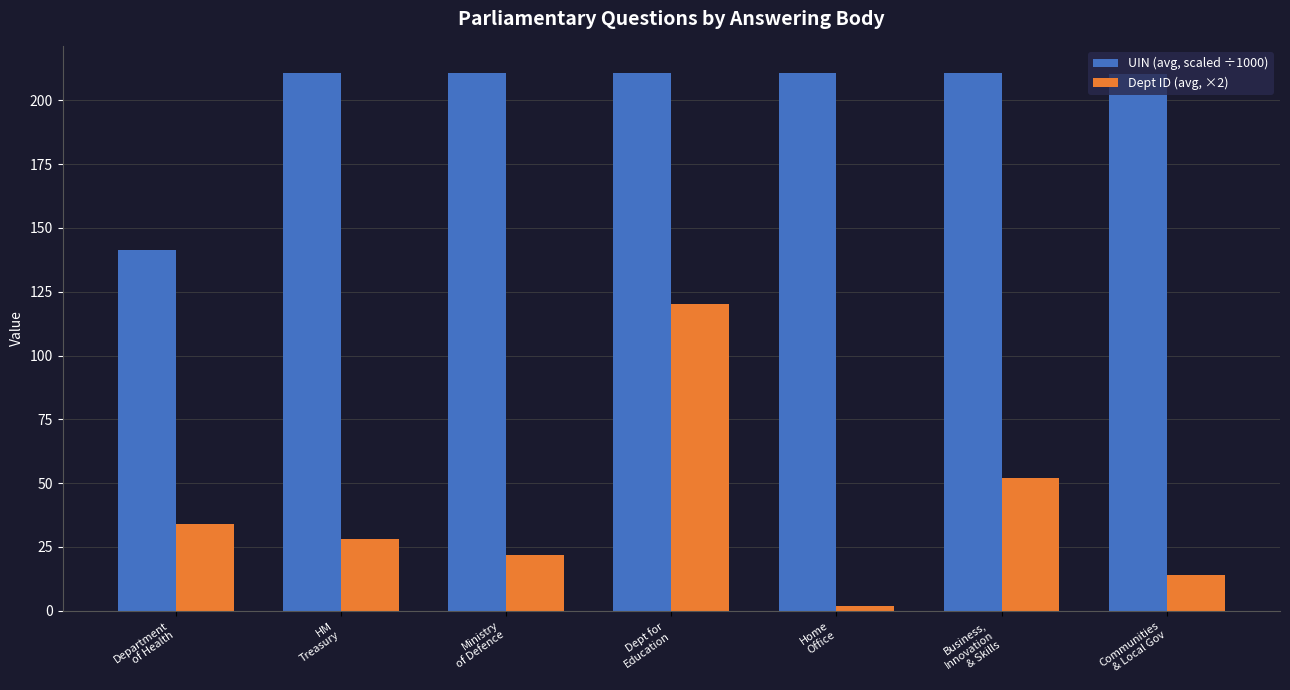

What is the greatest value displayed?

210.8